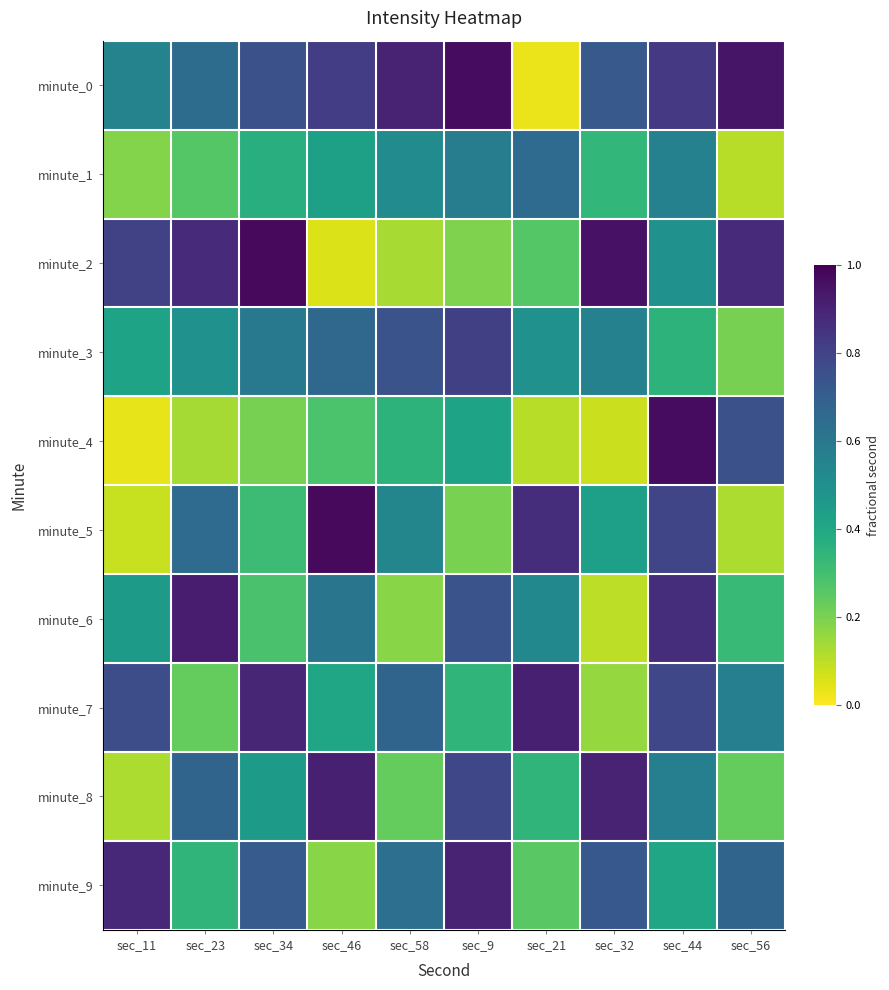

Reading right to left, transcribe all the data shown in this chart.

minute_0: sec_56=0.9	sec_44=0.8	sec_32=0.7	sec_21=0.0	sec_9=1.0	sec_58=0.9	sec_46=0.8	sec_34=0.8	sec_23=0.6	sec_11=0.6
minute_1: sec_56=0.1	sec_44=0.6	sec_32=0.3	sec_21=0.7	sec_9=0.6	sec_58=0.5	sec_46=0.4	sec_34=0.4	sec_23=0.3	sec_11=0.2
minute_2: sec_56=0.9	sec_44=0.5	sec_32=1.0	sec_21=0.3	sec_9=0.2	sec_58=0.1	sec_46=0.1	sec_34=1.0	sec_23=0.9	sec_11=0.8
minute_3: sec_56=0.2	sec_44=0.4	sec_32=0.6	sec_21=0.5	sec_9=0.8	sec_58=0.7	sec_46=0.7	sec_34=0.6	sec_23=0.5	sec_11=0.4
minute_4: sec_56=0.8	sec_44=1.0	sec_32=0.1	sec_21=0.1	sec_9=0.4	sec_58=0.4	sec_46=0.3	sec_34=0.2	sec_23=0.1	sec_11=0.0
minute_5: sec_56=0.1	sec_44=0.8	sec_32=0.4	sec_21=0.9	sec_9=0.2	sec_58=0.5	sec_46=1.0	sec_34=0.3	sec_23=0.6	sec_11=0.1
minute_6: sec_56=0.3	sec_44=0.9	sec_32=0.1	sec_21=0.5	sec_9=0.7	sec_58=0.2	sec_46=0.6	sec_34=0.3	sec_23=0.9	sec_11=0.5
minute_7: sec_56=0.6	sec_44=0.8	sec_32=0.2	sec_21=0.9	sec_9=0.3	sec_58=0.7	sec_46=0.4	sec_34=0.9	sec_23=0.2	sec_11=0.8
minute_8: sec_56=0.2	sec_44=0.6	sec_32=0.9	sec_21=0.3	sec_9=0.8	sec_58=0.2	sec_46=0.9	sec_34=0.5	sec_23=0.7	sec_11=0.1
minute_9: sec_56=0.7	sec_44=0.4	sec_32=0.7	sec_21=0.3	sec_9=0.9	sec_58=0.6	sec_46=0.2	sec_34=0.7	sec_23=0.3	sec_11=0.9